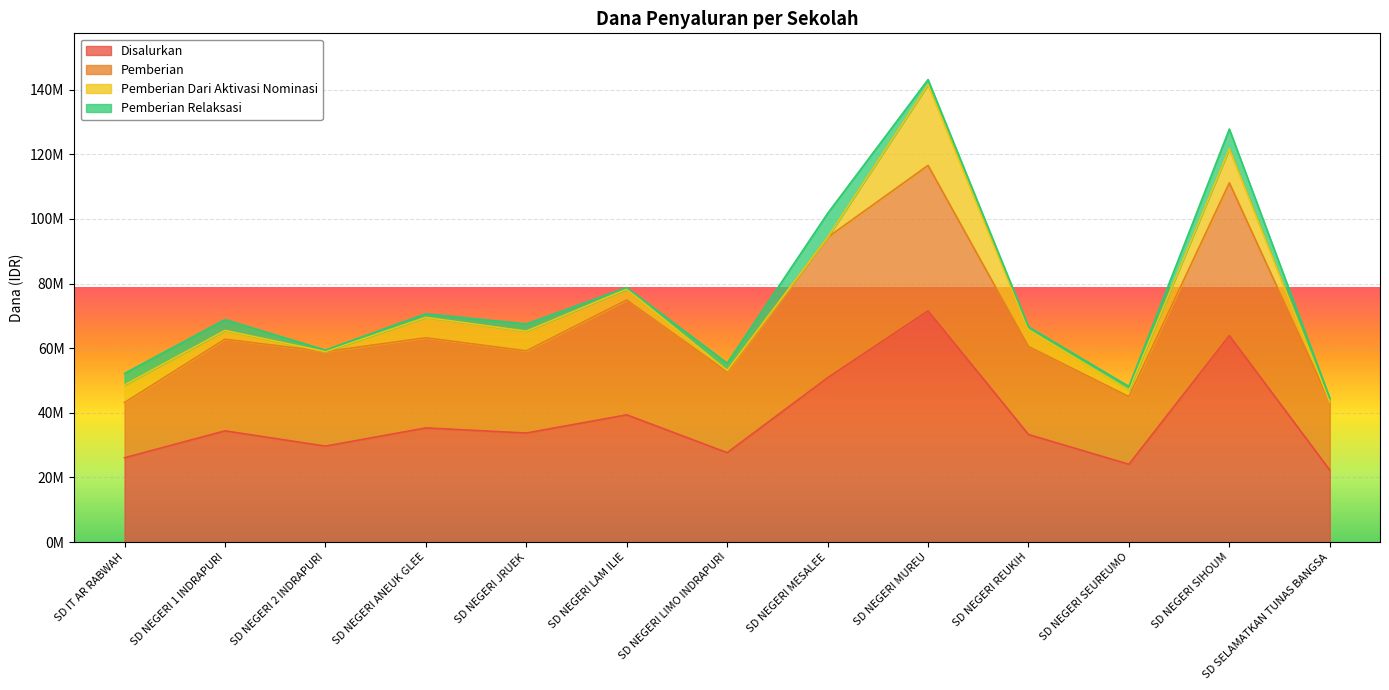

Reading left to right, extract all data points from this chart.

Disalurkan: 26100000	34425000	29700000	35325000	33750000	39375000	27675000	50850000	71550000	33300000	24075000	63900000	22275000
Pemberian: 17100000	28350000	29250000	27900000	25425000	35550000	24975000	43425000	45000000	27225000	20925000	47250000	21150000
Pemberian Dari Aktivasi Nominasi: 5400000	2700000	0	6300000	6075000	3375000	450000	0	24975000	5175000	2025000	10575000	0
Pemberian Relaksasi: 3600000	3375000	450000	1125000	2250000	450000	2250000	7425000	1575000	900000	1125000	6075000	1125000